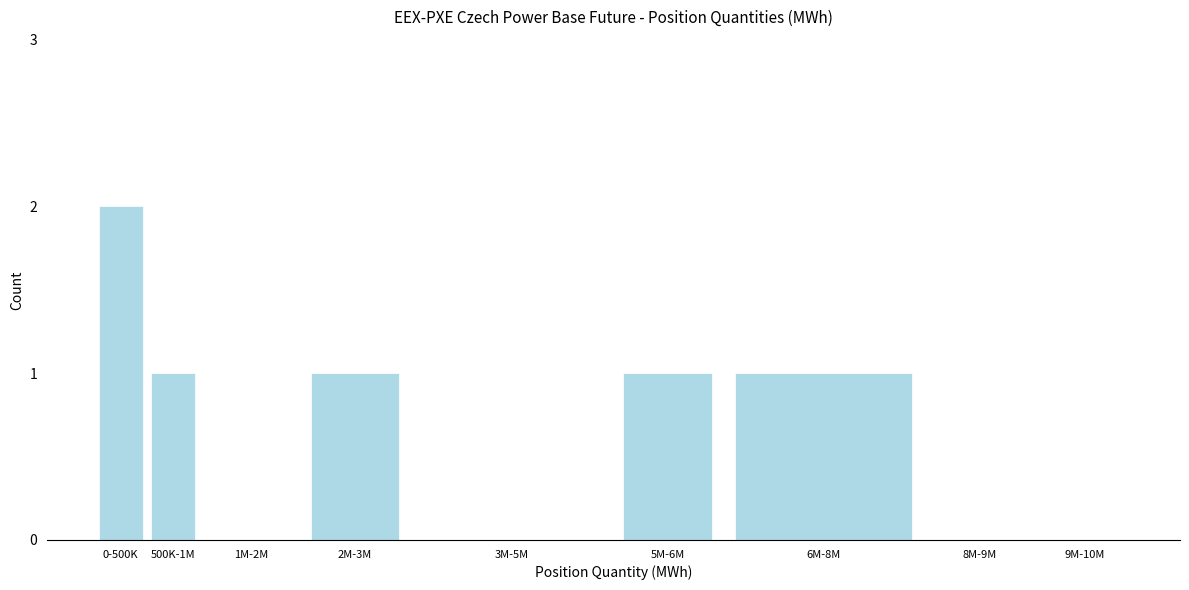

Reading right to left, what are all the values shown in this chart?

9M-10M=0	8M-9M=0	6M-8M=1	5M-6M=1	3M-5M=0	2M-3M=1	1M-2M=0	500K-1M=1	0-500K=2